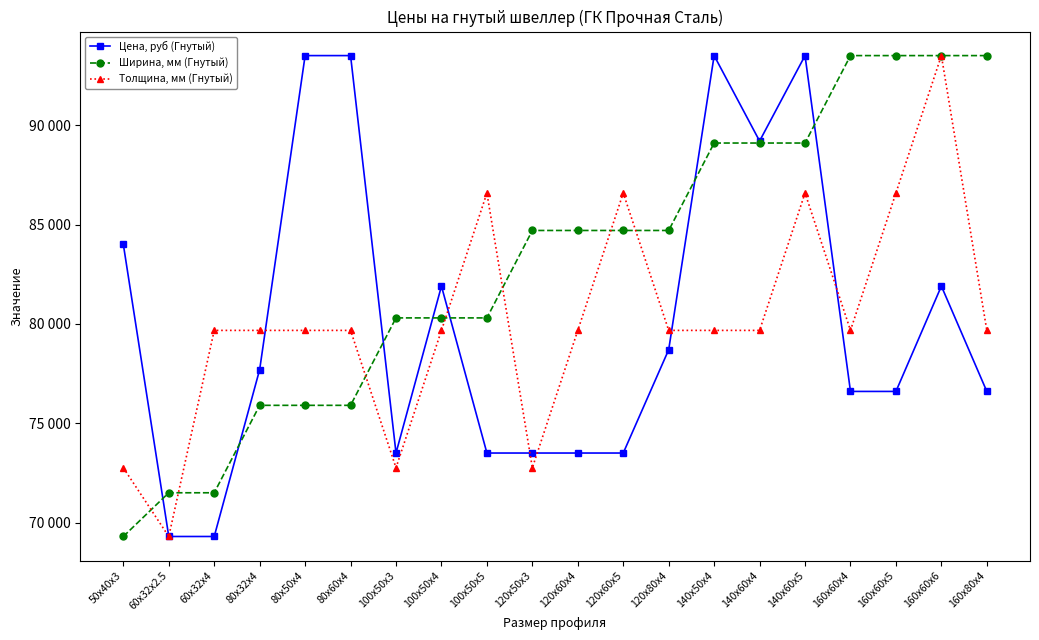

Is the value of Ширина, мм (Гнутый) at 60x32x4 greater than the value of Толщина, мм (Гнутый) at 160x80x4?

No